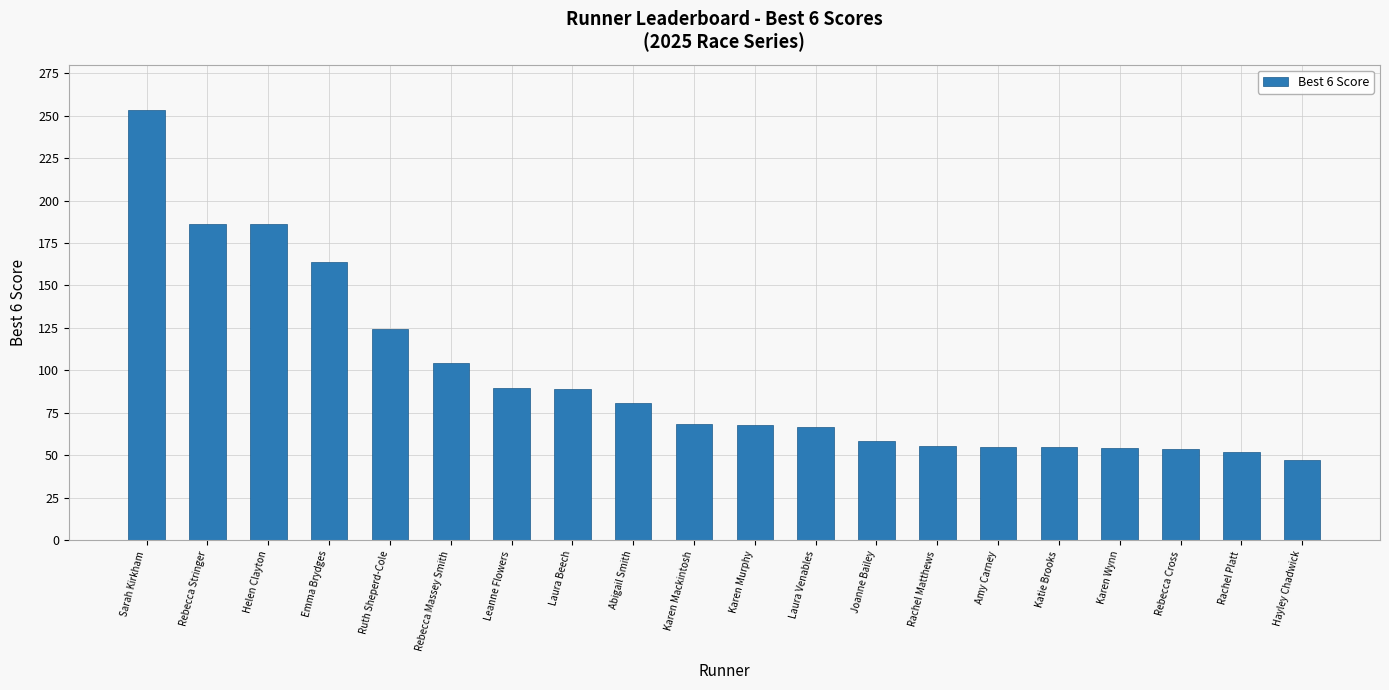

What is the average value?

95.5